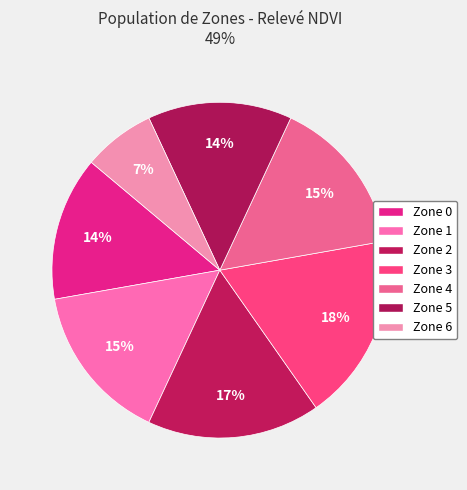

Does Zone 2 represent more than half of the total?

No